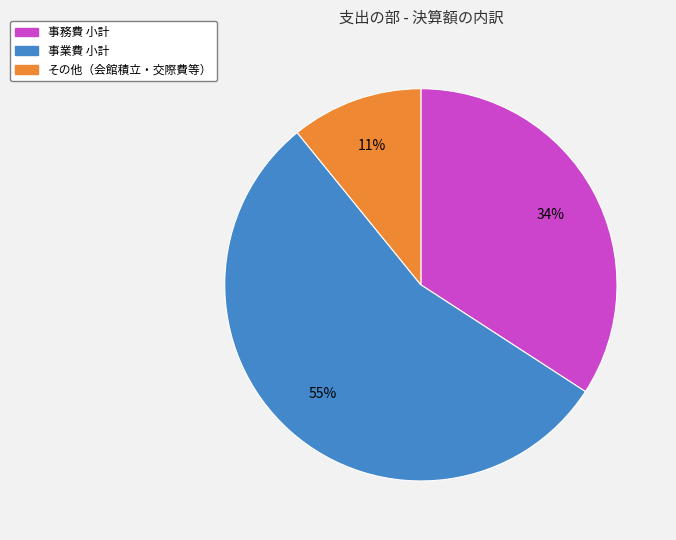

Does any single category account for the majority?

Yes